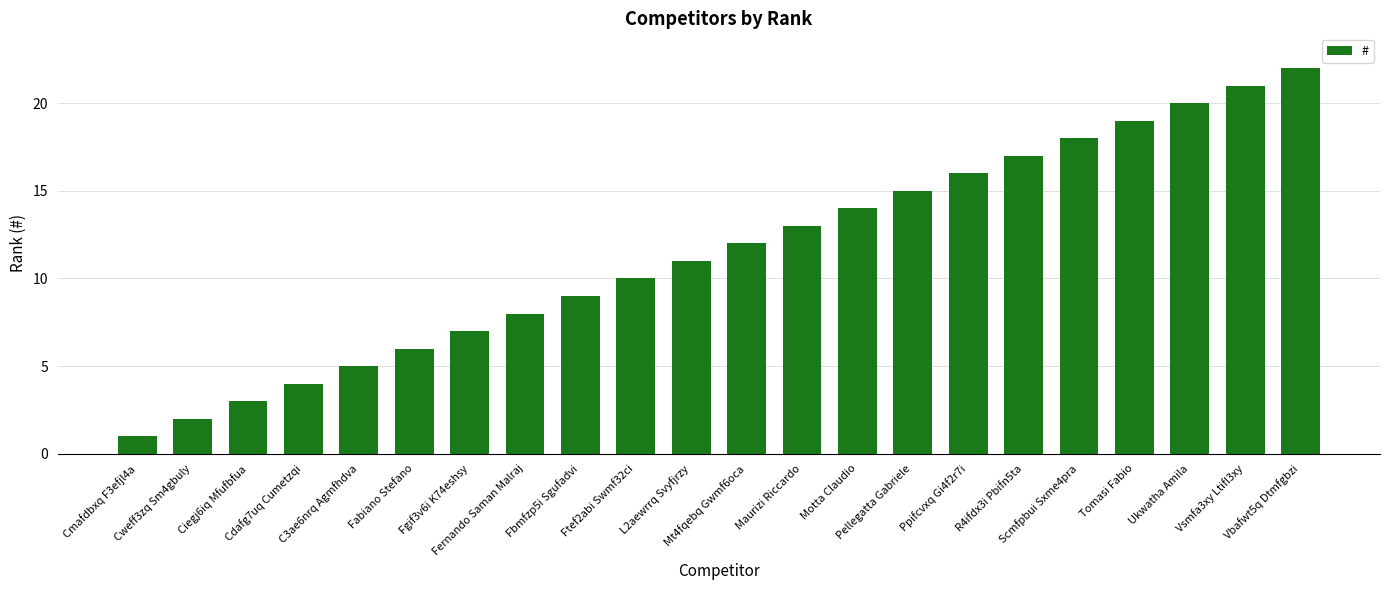

How many bars are there in total?

22